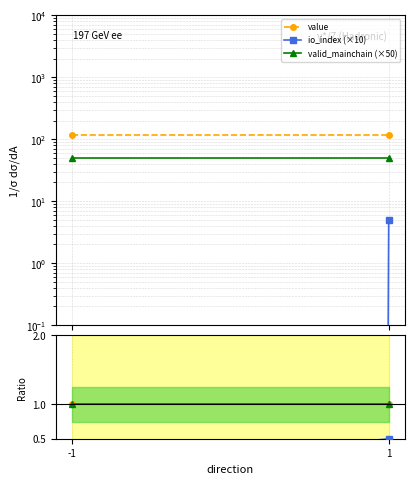

What is the difference between the highest and lowest values at -1?

115.4